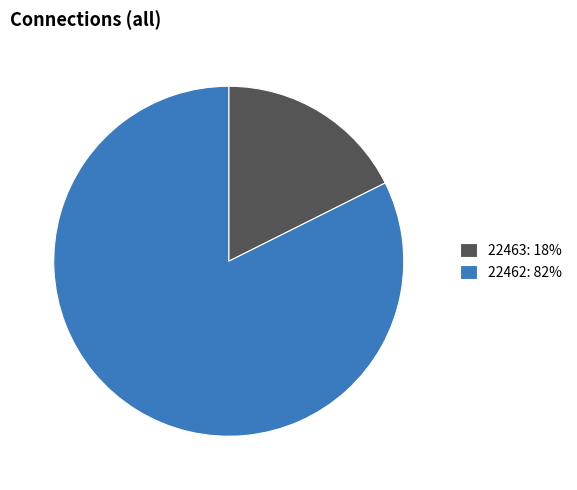

Does any single category account for the majority?

Yes